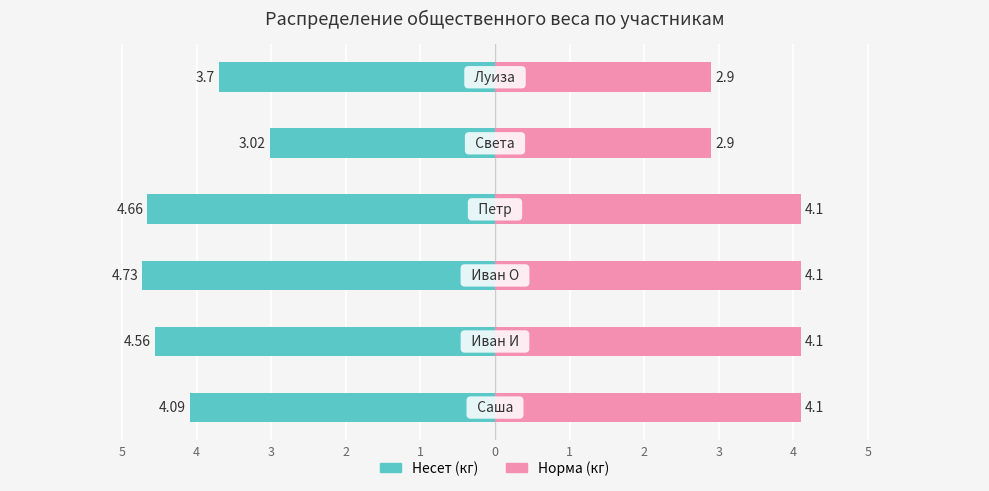

Does the chart contain any negative values?

Yes